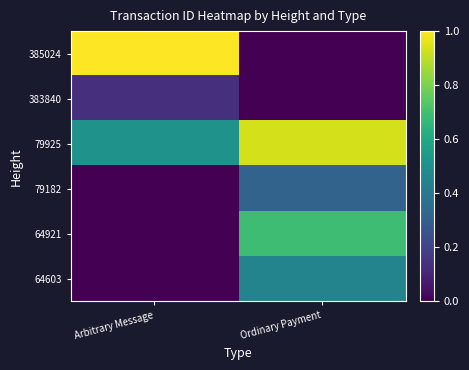

Reading left to right, extract all data points from this chart.

385024: Arbitrary Message=1.0	Ordinary Payment=0.0
383840: Arbitrary Message=0.1	Ordinary Payment=0.0
79925: Arbitrary Message=0.5	Ordinary Payment=0.9
79182: Arbitrary Message=0.0	Ordinary Payment=0.3
64921: Arbitrary Message=0.0	Ordinary Payment=0.7
64603: Arbitrary Message=0.0	Ordinary Payment=0.5